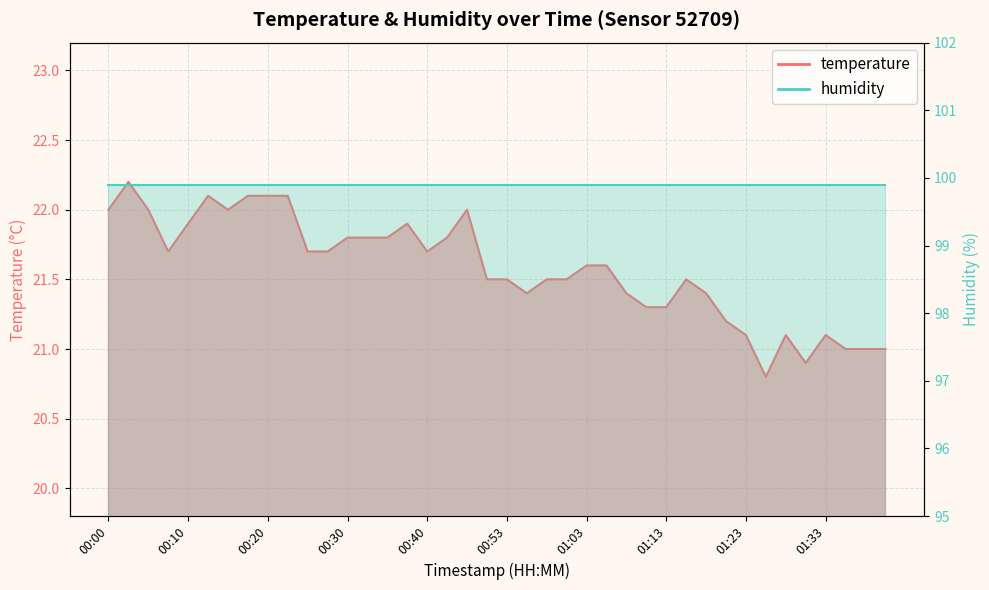

Reading left to right, what are all the values shown in this chart?

22.0	22.2	22.0	21.7	21.9	22.1	22.0	22.1	22.1	22.1	21.7	21.7	21.8	21.8	21.8	21.9	21.7	21.8	22.0	21.5	21.5	21.4	21.5	21.5	21.6	21.6	21.4	21.3	21.3	21.5	21.4	21.2	21.1	20.8	21.1	20.9	21.1	21.0	21.0	21.0